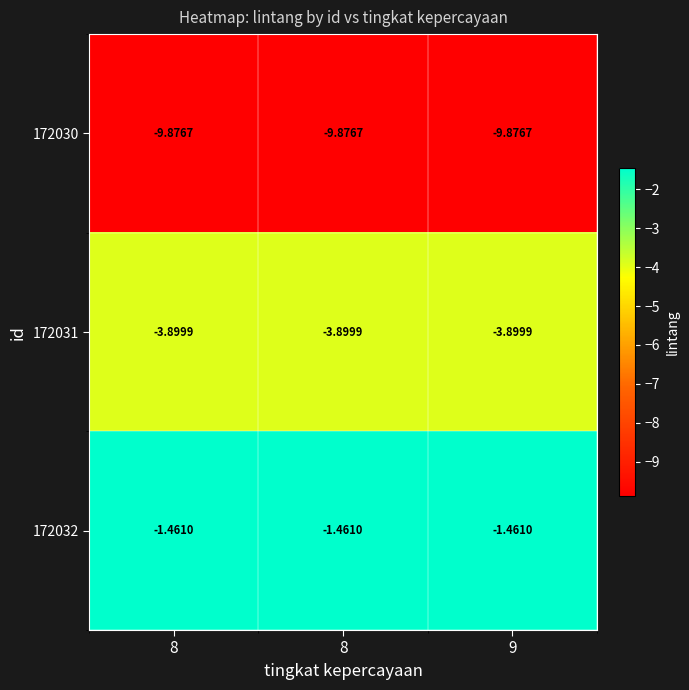

Between 8 and 9, which series saw the biggest shift?

172030